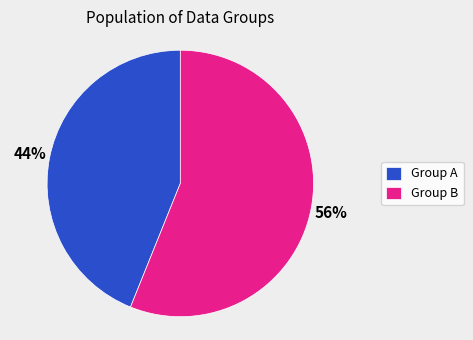

The Group A slice represents 54% of the pie. True or false?

False